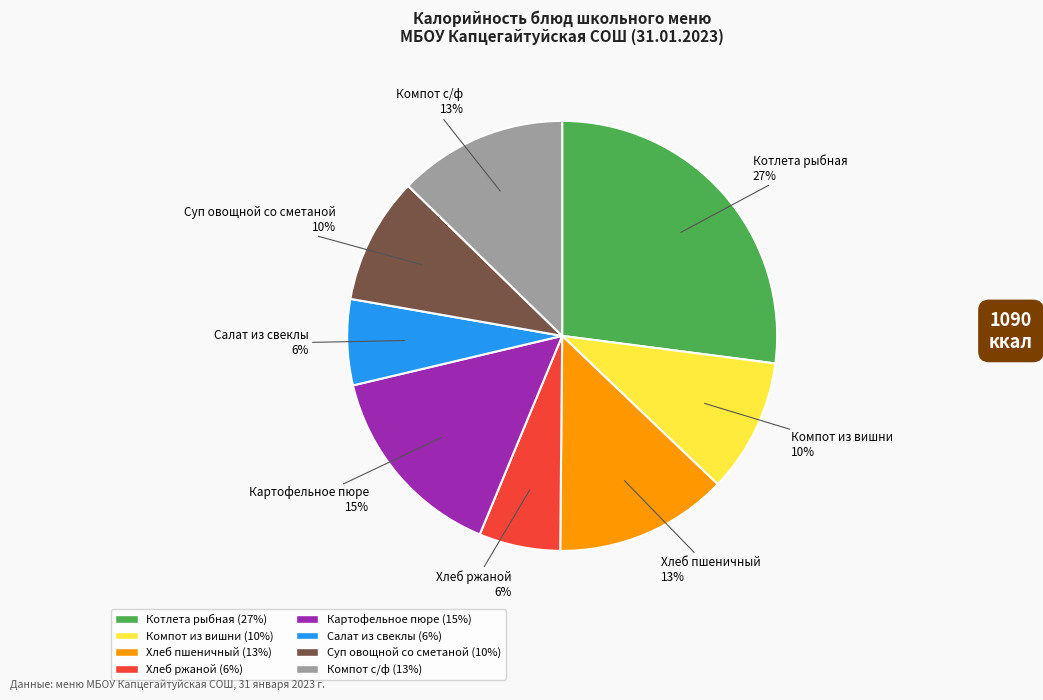

Is it true that Картофельное пюре is 15% of the pie?

True